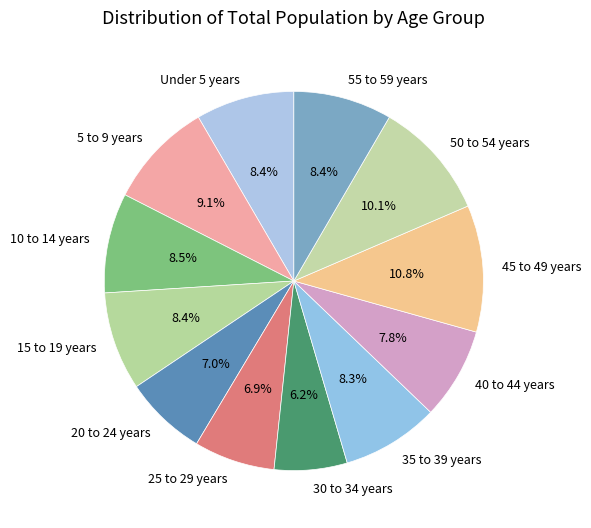

What is the smallest slice in the pie chart?

30 to 34 years